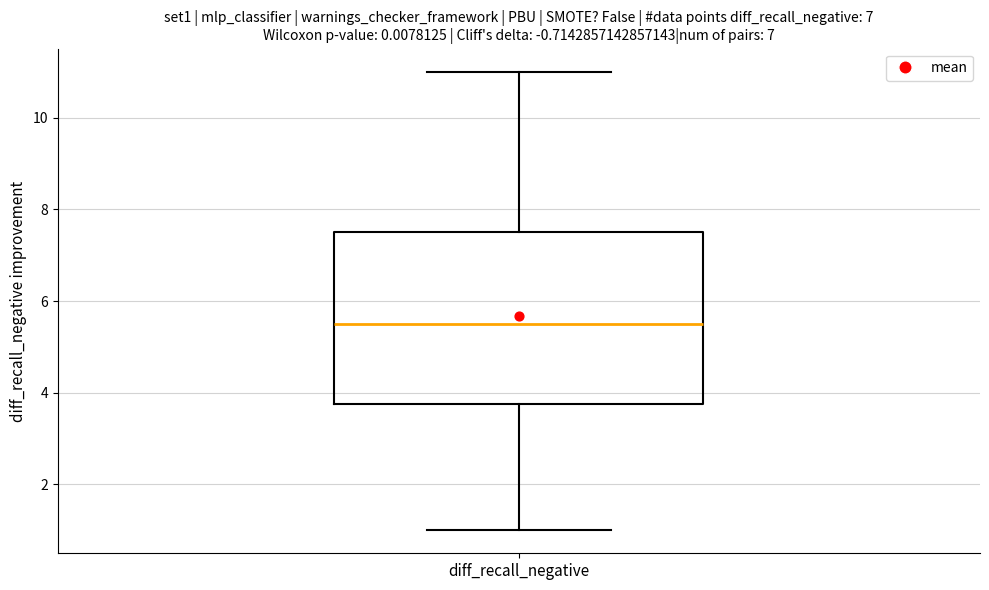

Transcribe this box plot: give where the median line is, the range the box spans, and where the two whiskers end, as read against the y-axis. The values are not printed on the chart, so give them approximately, as read against the axis.

median 5.6, box 3.8 to 7.6, whiskers 1.0 to 11.0